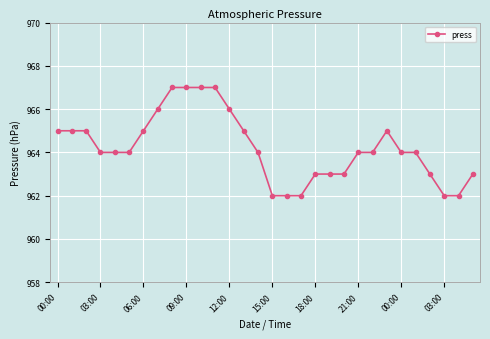

How many values are between 963 and 965?

19